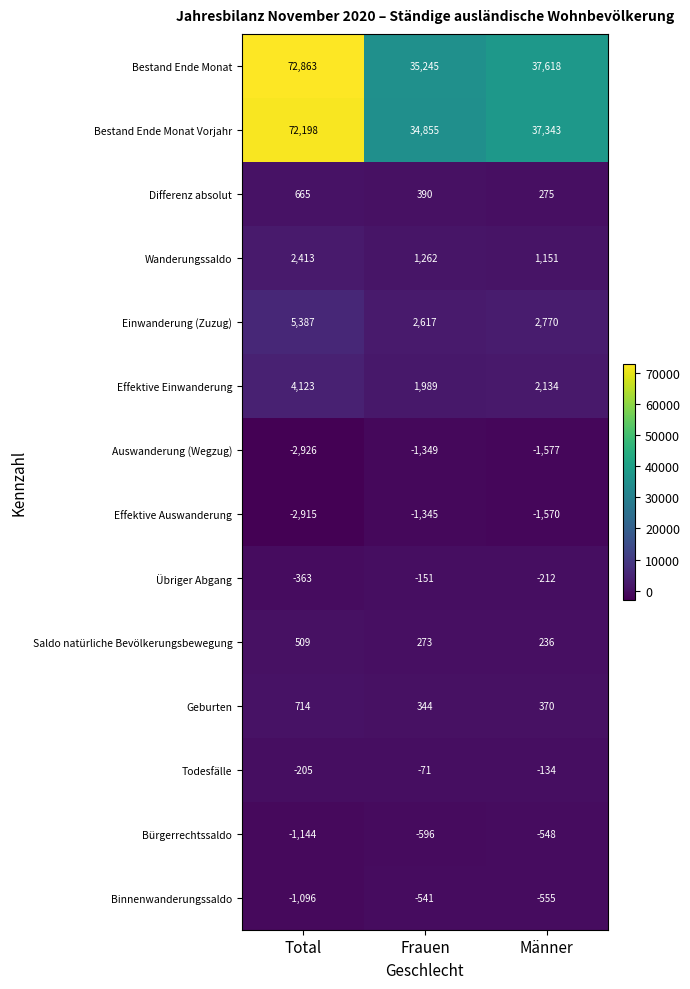

What is the difference between the Saldo natürliche Bevölkerungsbewegung values at Frauen and Total?

236